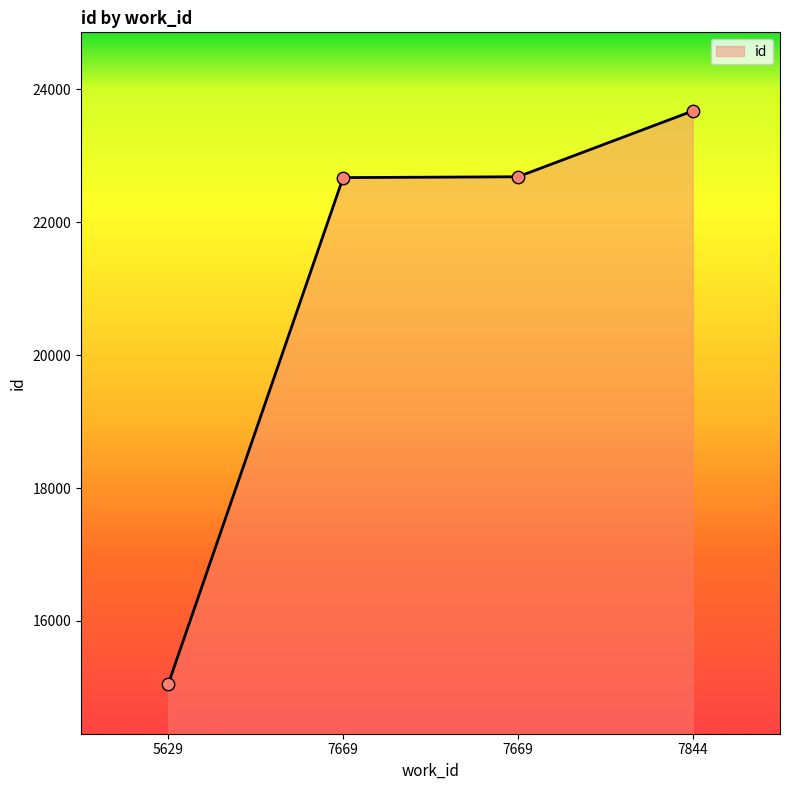

Approximately how many times larger is the value at 5629 compared to 7844?

0.6